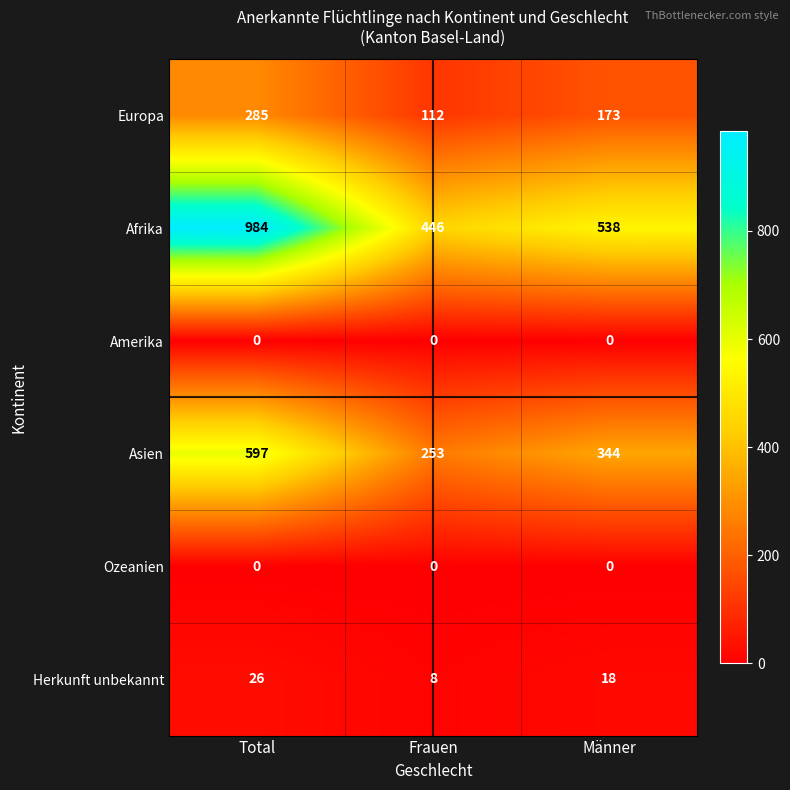

At which category is the sum across all series the highest?

Total